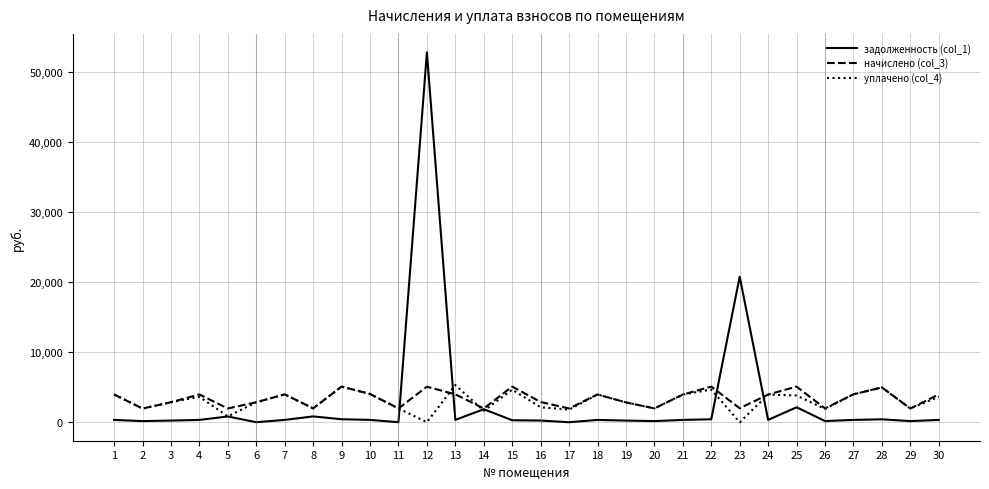

What is the maximum value shown in the chart?

52847.9